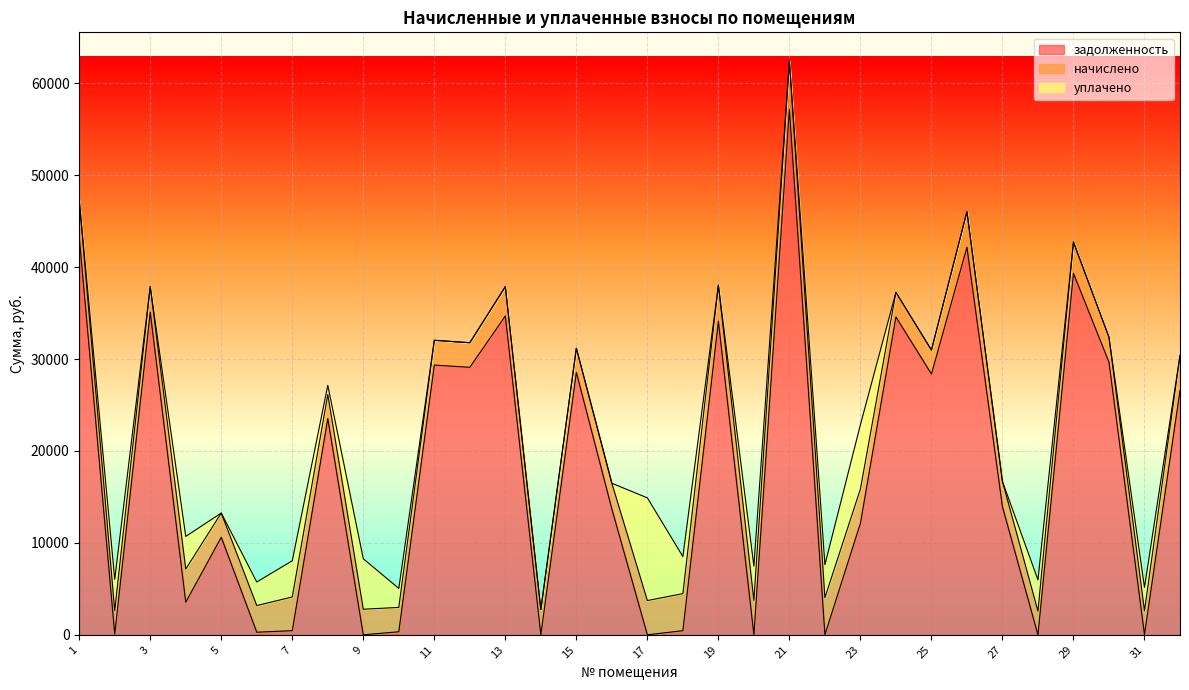

Which series has the largest range (max minus min)?

задолженность